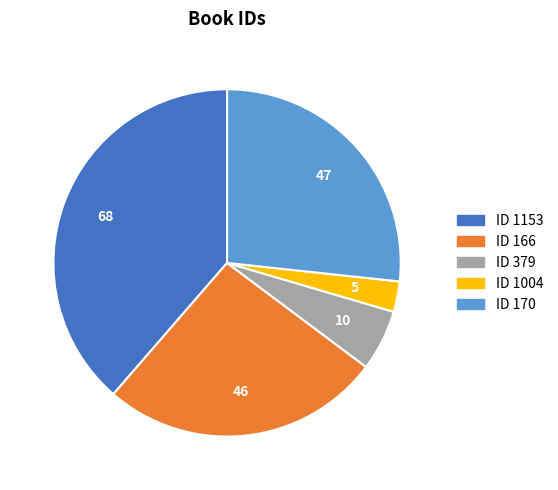

Is there any slice that represents more than half of the pie?

No